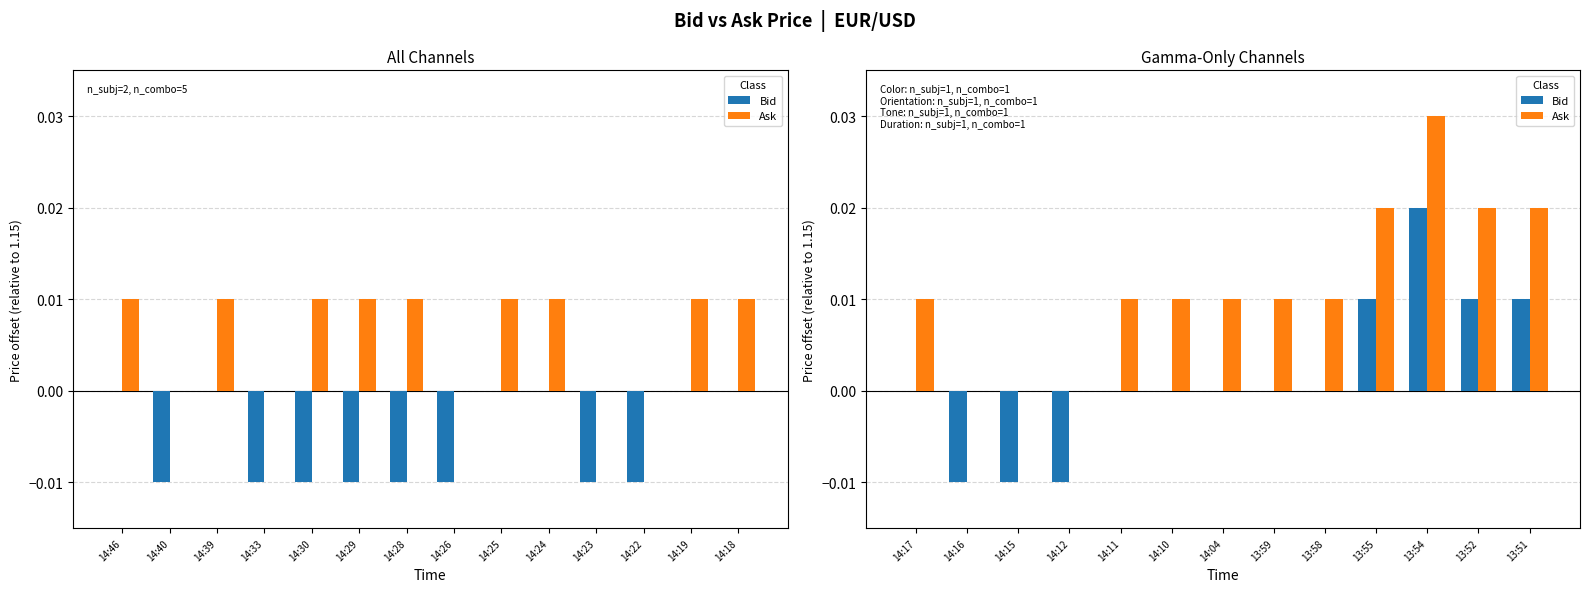

At which label does Bid reach its peak?

13:54